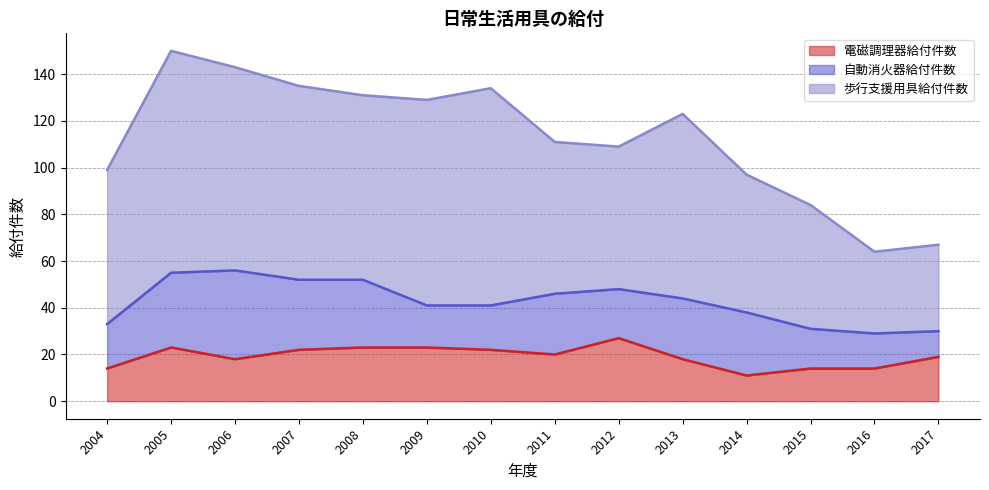

What is the spread (max minus min) of values at 2013?

61